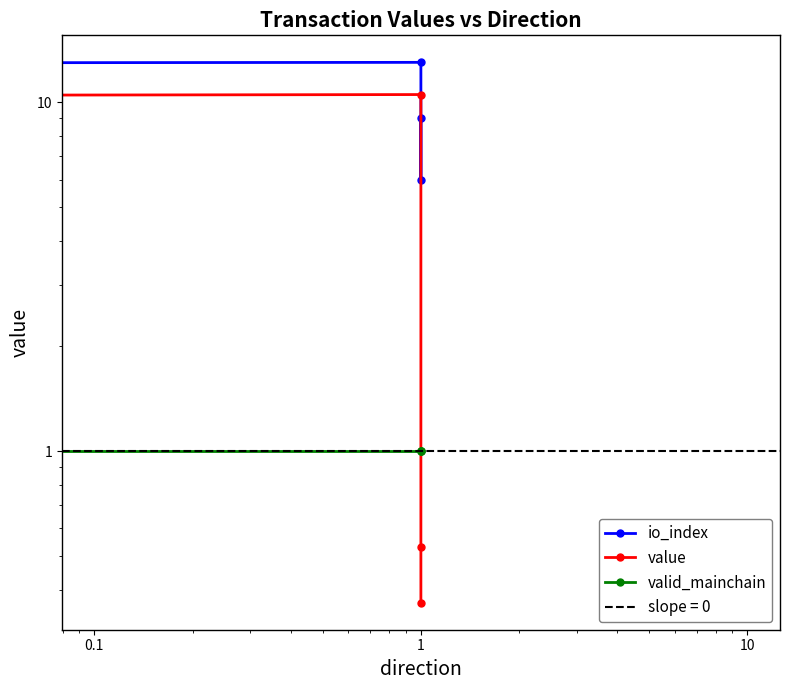

What is the highest value of the value series?

10.5